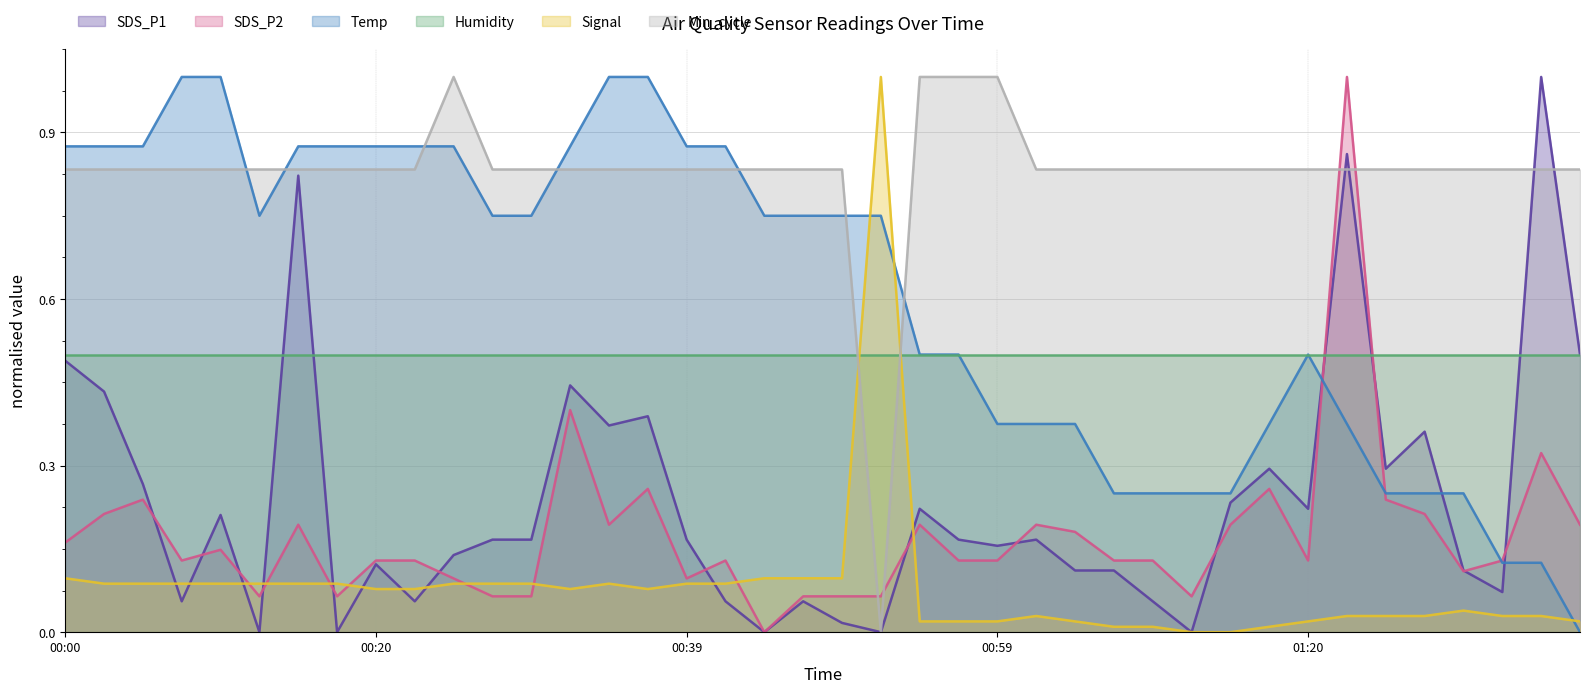

What is the maximum value shown in the chart?

1.0